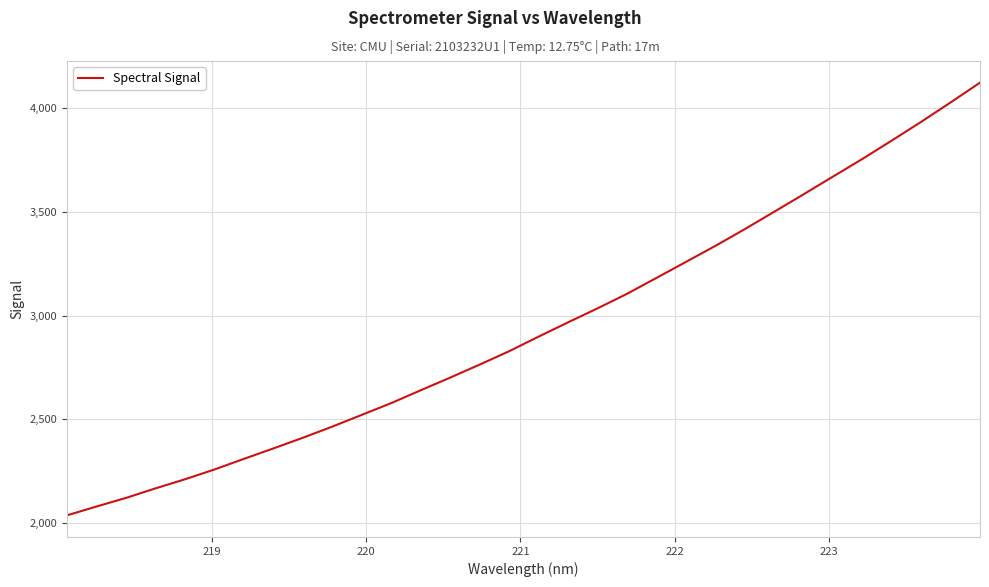

What is the minimum value shown in the chart?

2038.0